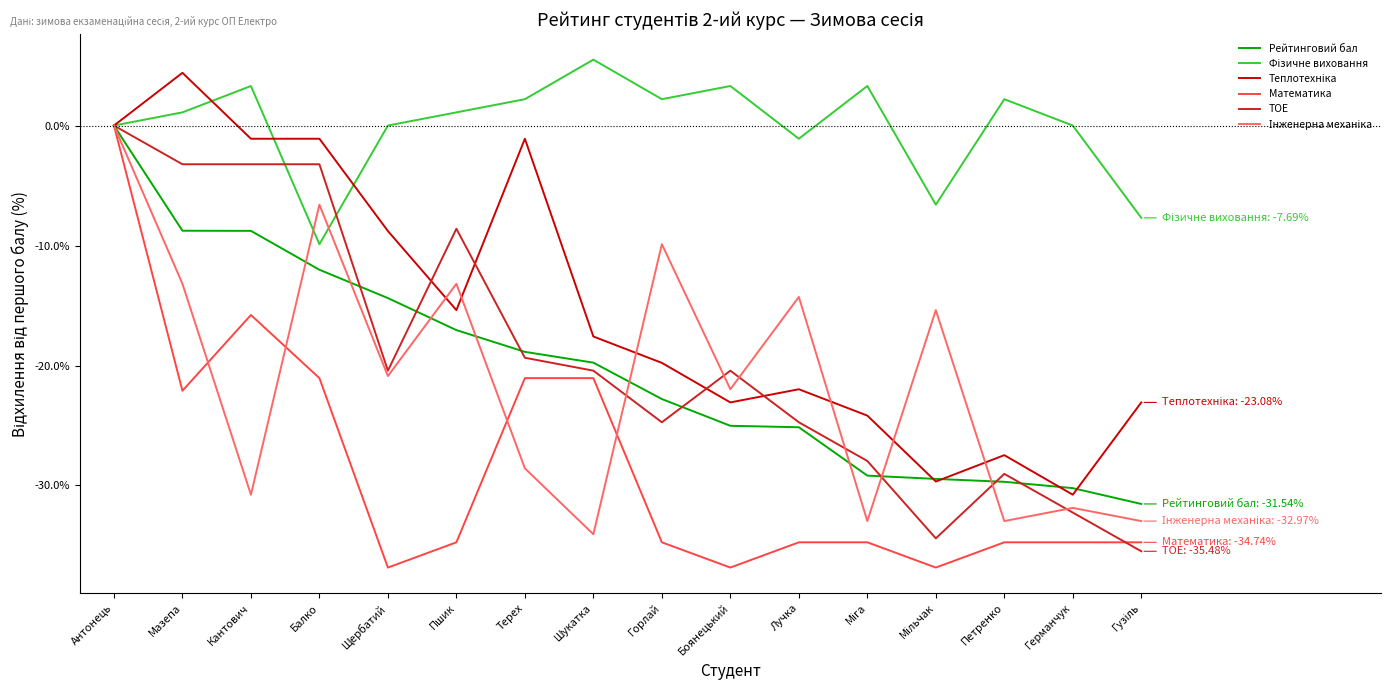

Does the chart display data point markers on the line(s)?

No